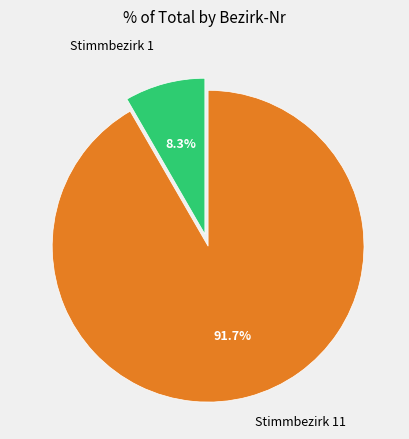

Is there a majority slice in this chart?

Yes